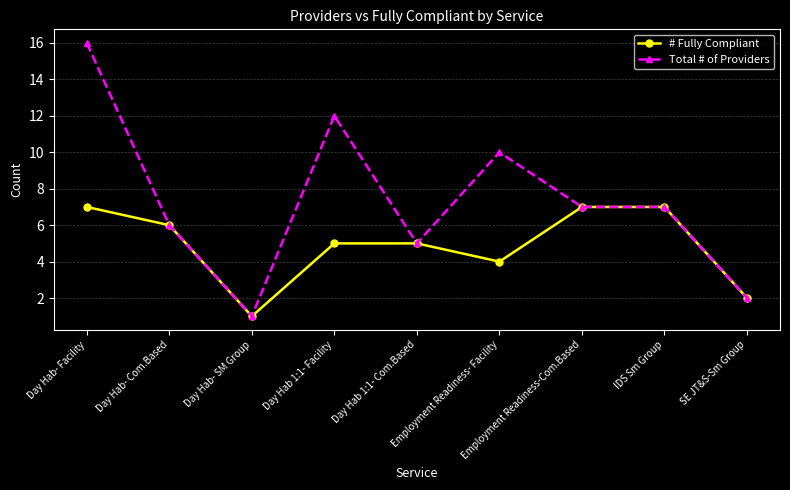

What is the spread (max minus min) of values at Day Hab 1:1- Facility?

7